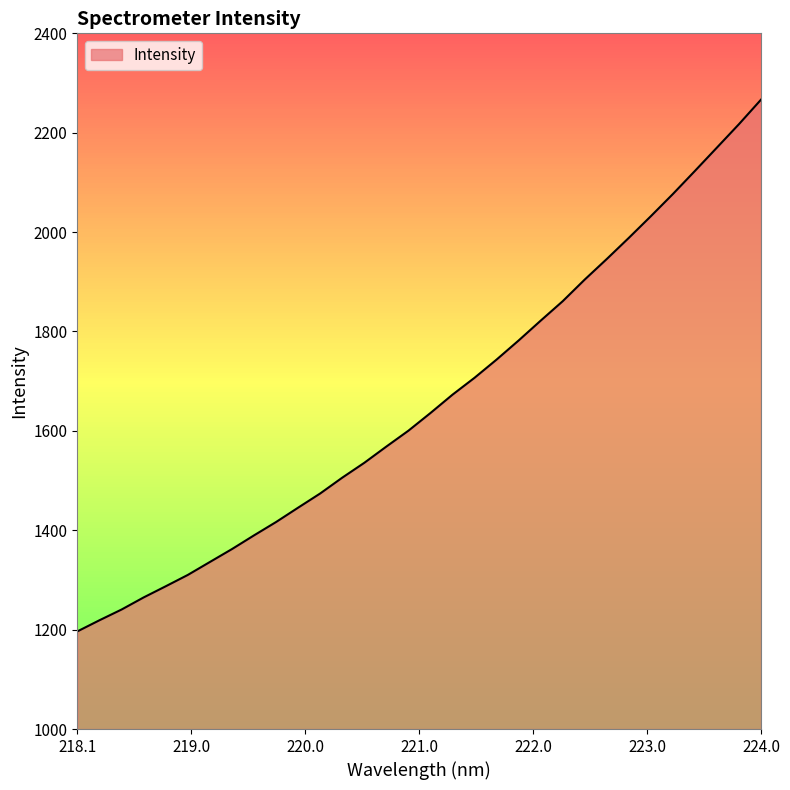

What is the smallest value displayed?

1196.5